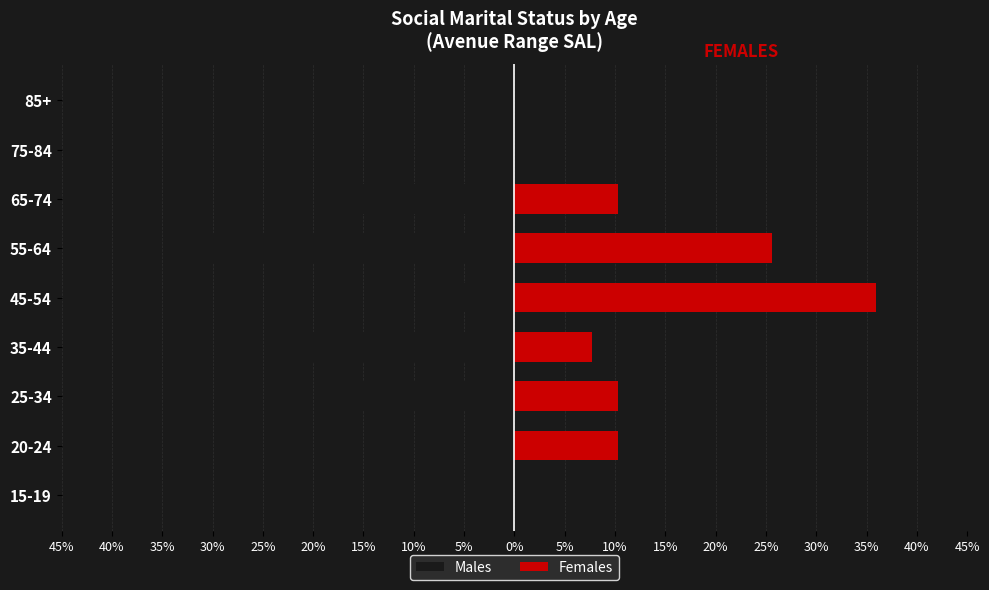

Does the chart contain stacked bars?

No